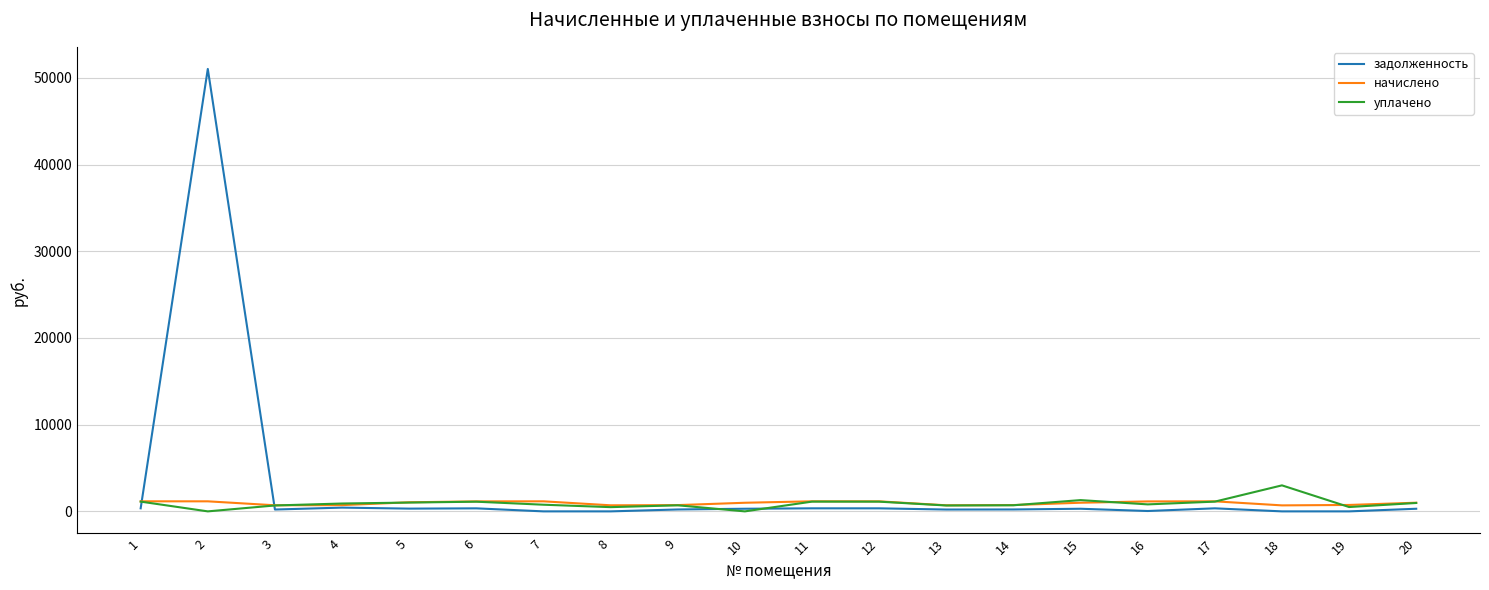

The value of задолженность at 2 is 86364.6. True or false?

False